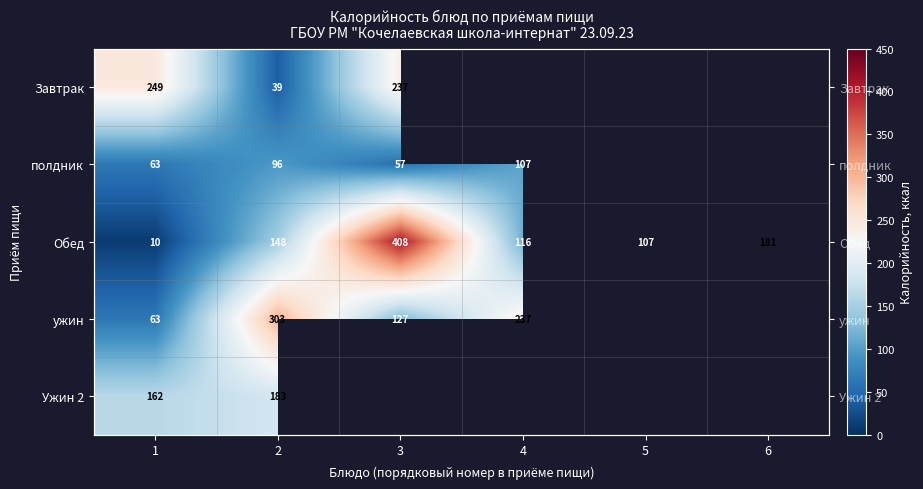

True or false: Завтрак has a value of 164.4 at 3.

False